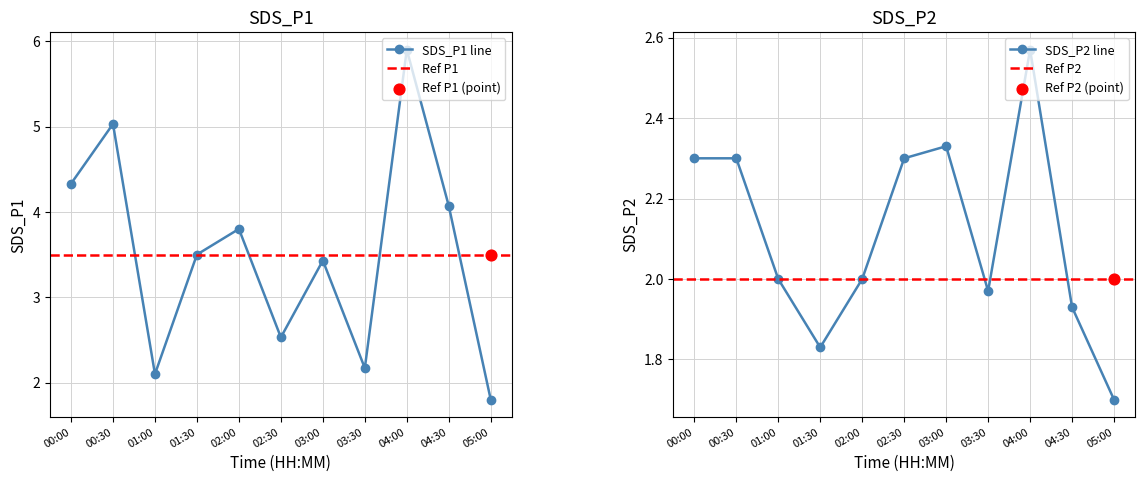

Is the value of SDS_P2 at 03:30 greater than the value of SDS_P1 at 05:00?

Yes